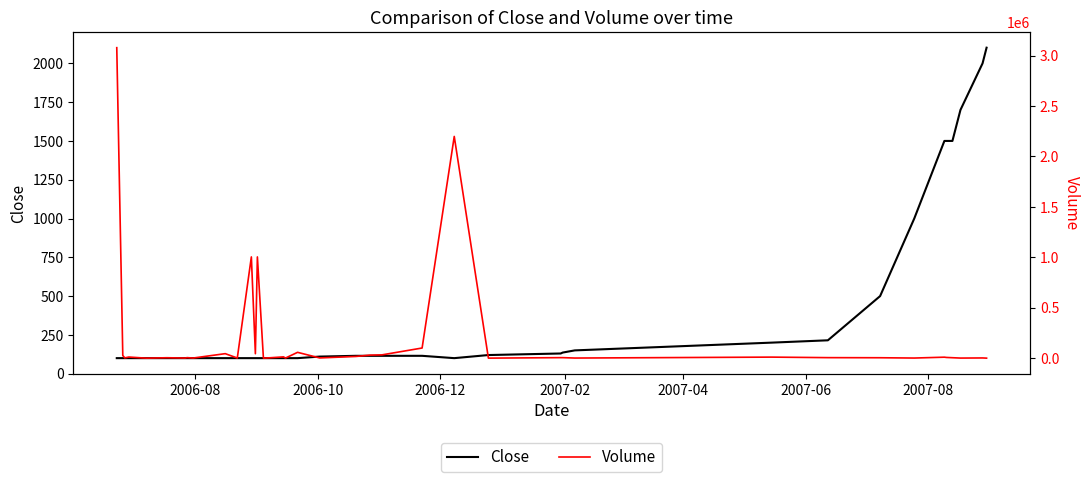

List the series in order of their peak value, lowest first.

Close, Volume